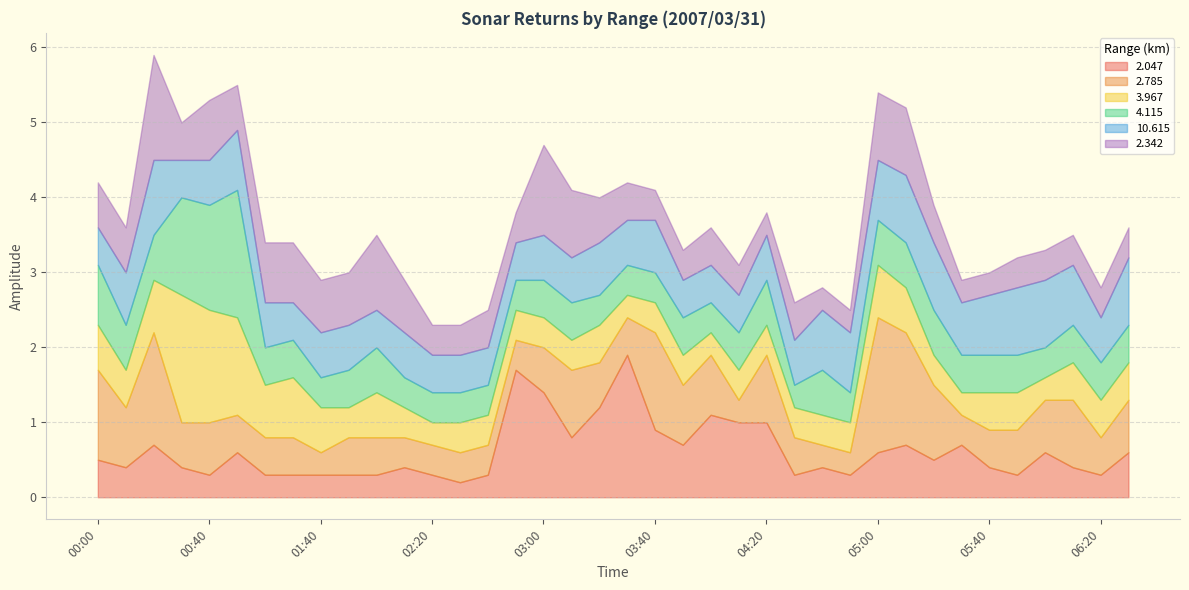

What is the smallest value displayed?

0.2